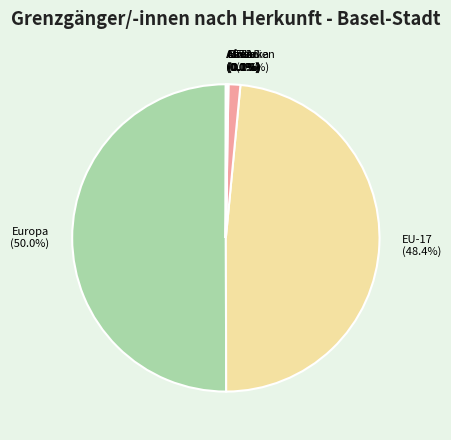

The Europa slice represents 50% of the pie. True or false?

True